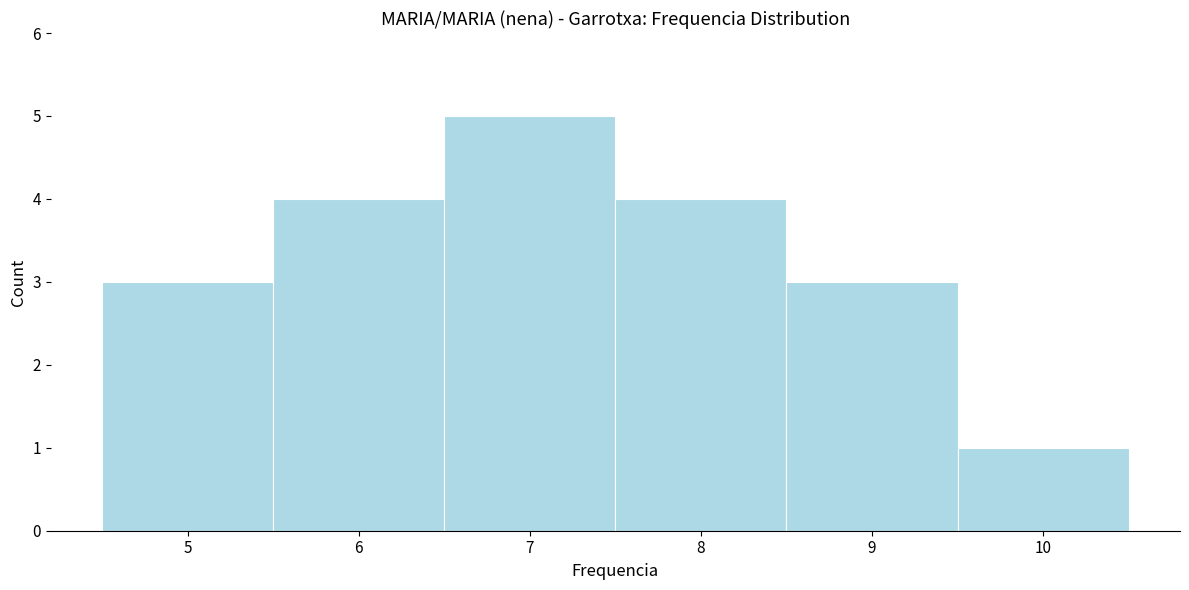

How tall is the bar that spans 8.5 to 9.5 on the x-axis? The values are not printed on the chart, so give them approximately, as read against the axis.

3